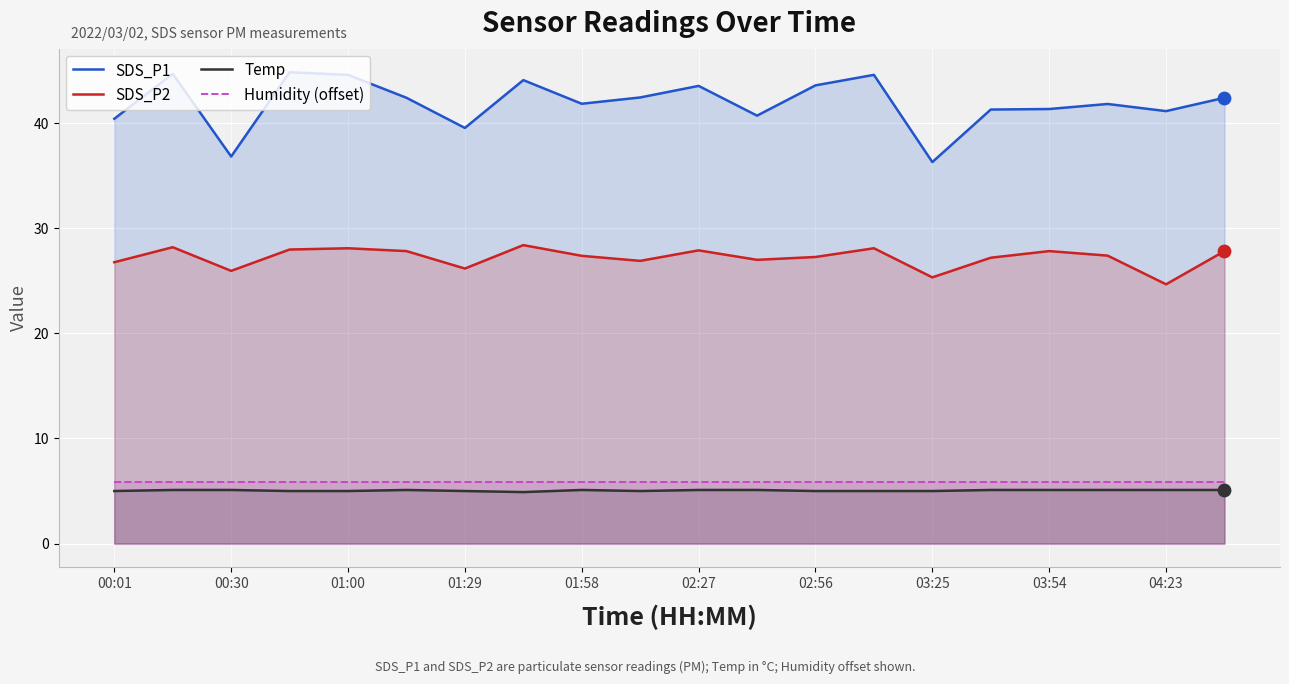

What is the total value across all series at 02:27?

82.5